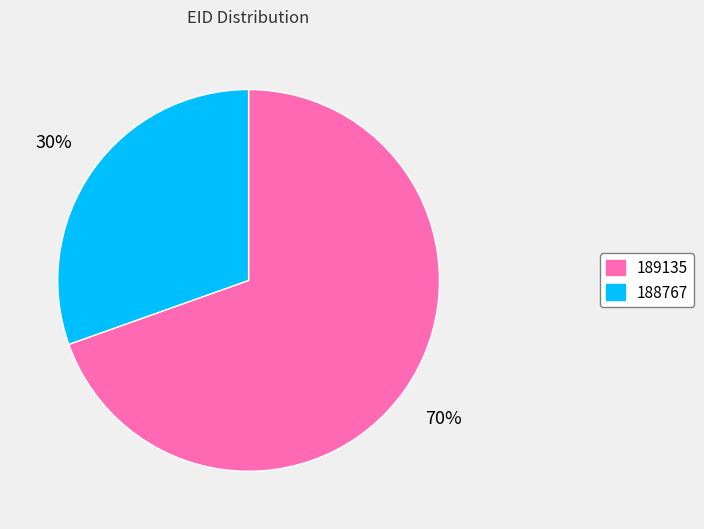

To the nearest percent, what is the combined percentage of 189135 and 188767?

100%